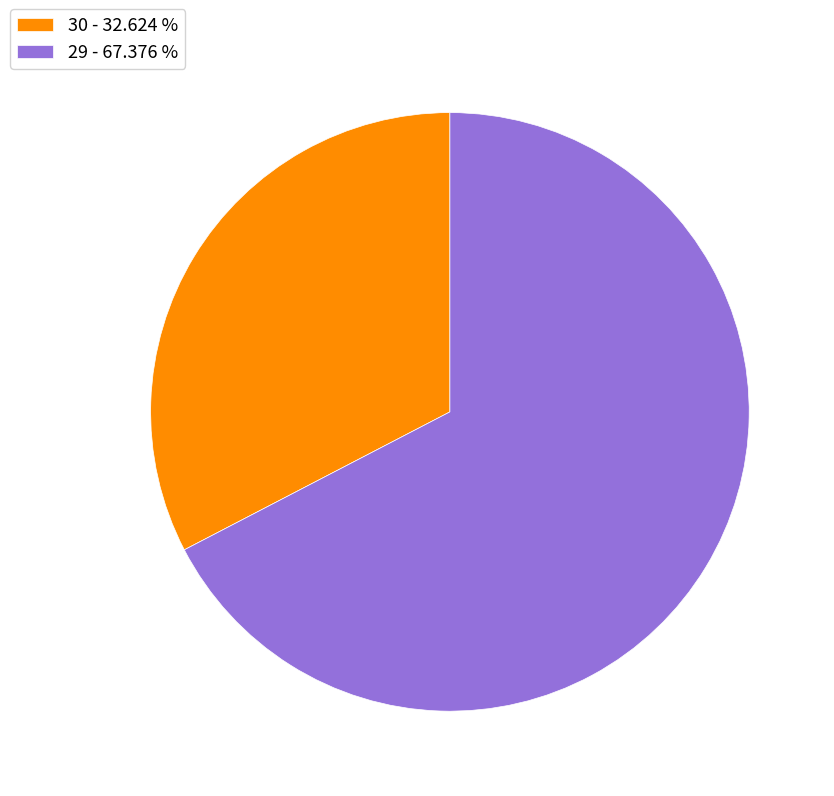

Between 30 and 29, which is larger?

29